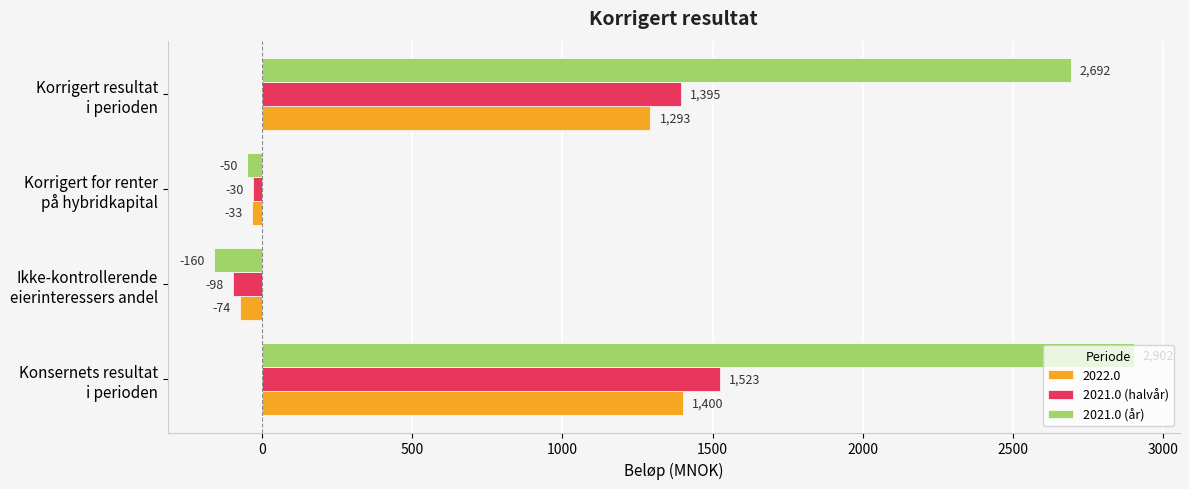

What is the sum of all 2022.0 values?

2586